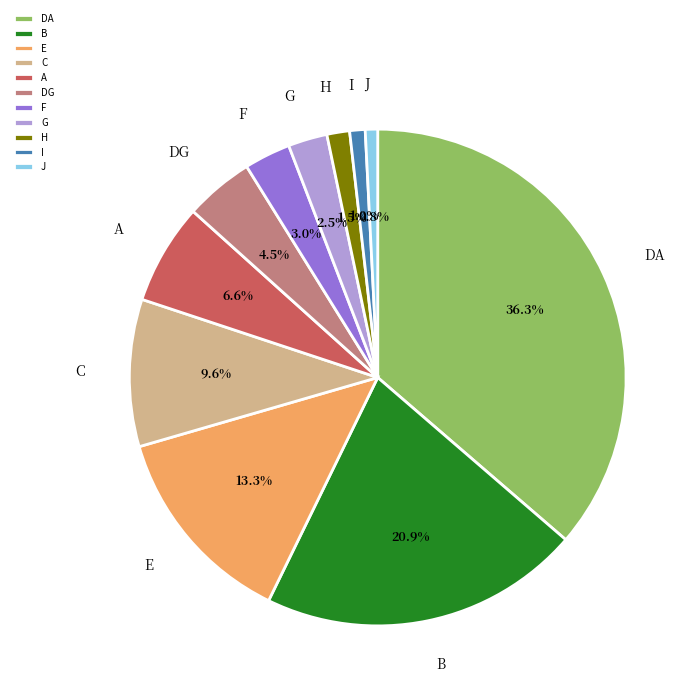

To the nearest percent, what is the combined percentage of E and DG?

18%